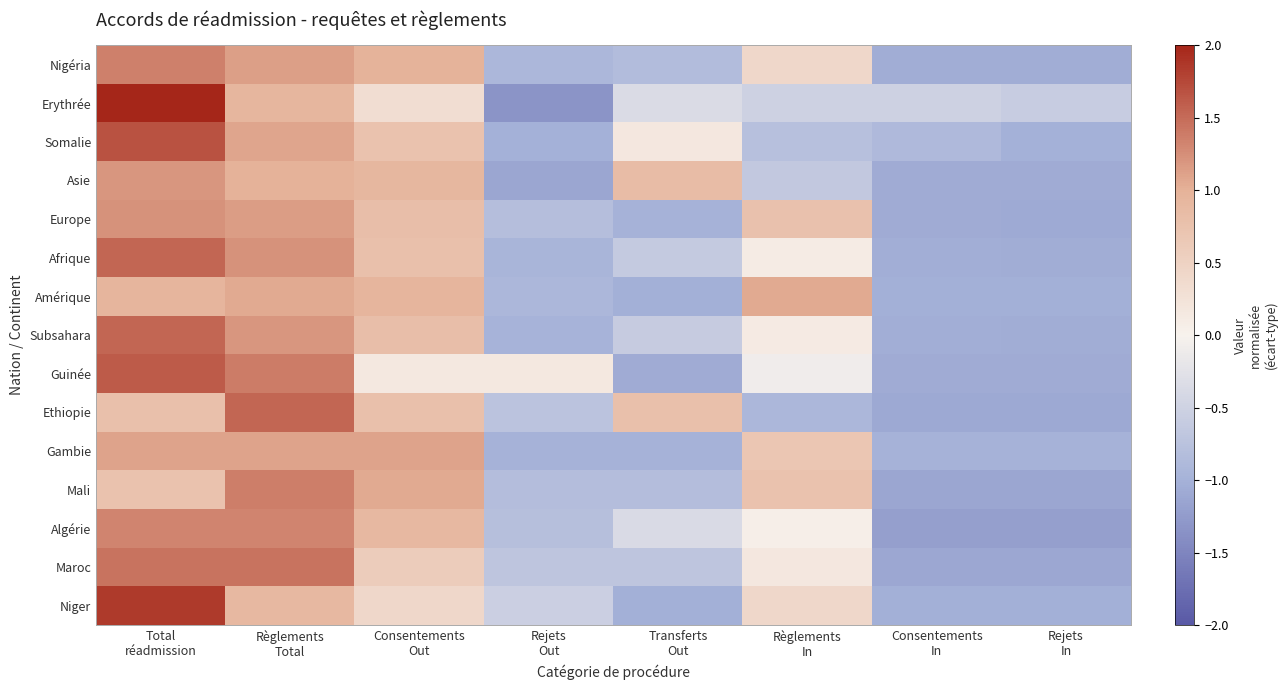

Reading left to right, transcribe all the data shown in this chart.

Nigéria: Total
réadmission=1.3	Règlements
Total=1.1	Consentements
Out=1.0	Rejets
Out=-0.9	Transferts
Out=-0.8	Règlements
In=0.4	Consentements
In=-1.1	Rejets
In=-1.1
Erythrée: Total
réadmission=2.1	Règlements
Total=0.9	Consentements
Out=0.3	Rejets
Out=-1.3	Transferts
Out=-0.4	Règlements
In=-0.5	Consentements
In=-0.5	Rejets
In=-0.6
Somalie: Total
réadmission=1.7	Règlements
Total=1.1	Consentements
Out=0.7	Rejets
Out=-1.0	Transferts
Out=0.2	Règlements
In=-0.8	Consentements
In=-0.9	Rejets
In=-1.0
Asie: Total
réadmission=1.2	Règlements
Total=1.0	Consentements
Out=0.9	Rejets
Out=-1.1	Transferts
Out=0.8	Règlements
In=-0.7	Consentements
In=-1.1	Rejets
In=-1.1
Europe: Total
réadmission=1.2	Règlements
Total=1.2	Consentements
Out=0.8	Rejets
Out=-0.8	Transferts
Out=-1.0	Règlements
In=0.8	Consentements
In=-1.1	Rejets
In=-1.1
Afrique: Total
réadmission=1.5	Règlements
Total=1.2	Consentements
Out=0.8	Rejets
Out=-0.9	Transferts
Out=-0.6	Règlements
In=0.1	Consentements
In=-1.0	Rejets
In=-1.1
Amérique: Total
réadmission=0.9	Règlements
Total=1.1	Consentements
Out=0.9	Rejets
Out=-0.9	Transferts
Out=-1.0	Règlements
In=1.1	Consentements
In=-1.0	Rejets
In=-1.0
Subsahara: Total
réadmission=1.5	Règlements
Total=1.2	Consentements
Out=0.8	Rejets
Out=-1.0	Transferts
Out=-0.6	Règlements
In=0.1	Consentements
In=-1.0	Rejets
In=-1.1
Guinée: Total
réadmission=1.6	Règlements
Total=1.4	Consentements
Out=0.2	Rejets
Out=0.2	Transferts
Out=-1.1	Règlements
In=-0.1	Consentements
In=-1.1	Rejets
In=-1.1
Ethiopie: Total
réadmission=0.8	Règlements
Total=1.5	Consentements
Out=0.8	Rejets
Out=-0.7	Transferts
Out=0.8	Règlements
In=-0.9	Consentements
In=-1.1	Rejets
In=-1.1
Gambie: Total
réadmission=1.1	Règlements
Total=1.1	Consentements
Out=1.1	Rejets
Out=-1.0	Transferts
Out=-1.0	Règlements
In=0.7	Consentements
In=-1.0	Rejets
In=-1.0
Mali: Total
réadmission=0.7	Règlements
Total=1.4	Consentements
Out=1.1	Rejets
Out=-0.8	Transferts
Out=-0.8	Règlements
In=0.7	Consentements
In=-1.1	Rejets
In=-1.1
Algérie: Total
réadmission=1.3	Règlements
Total=1.3	Consentements
Out=0.9	Rejets
Out=-0.8	Transferts
Out=-0.4	Règlements
In=0.1	Consentements
In=-1.2	Rejets
In=-1.2
Maroc: Total
réadmission=1.4	Règlements
Total=1.4	Consentements
Out=0.6	Rejets
Out=-0.7	Transferts
Out=-0.7	Règlements
In=0.2	Consentements
In=-1.1	Rejets
In=-1.1
Niger: Total
réadmission=1.9	Règlements
Total=0.9	Consentements
Out=0.4	Rejets
Out=-0.5	Transferts
Out=-1.0	Règlements
In=0.4	Consentements
In=-1.0	Rejets
In=-1.0